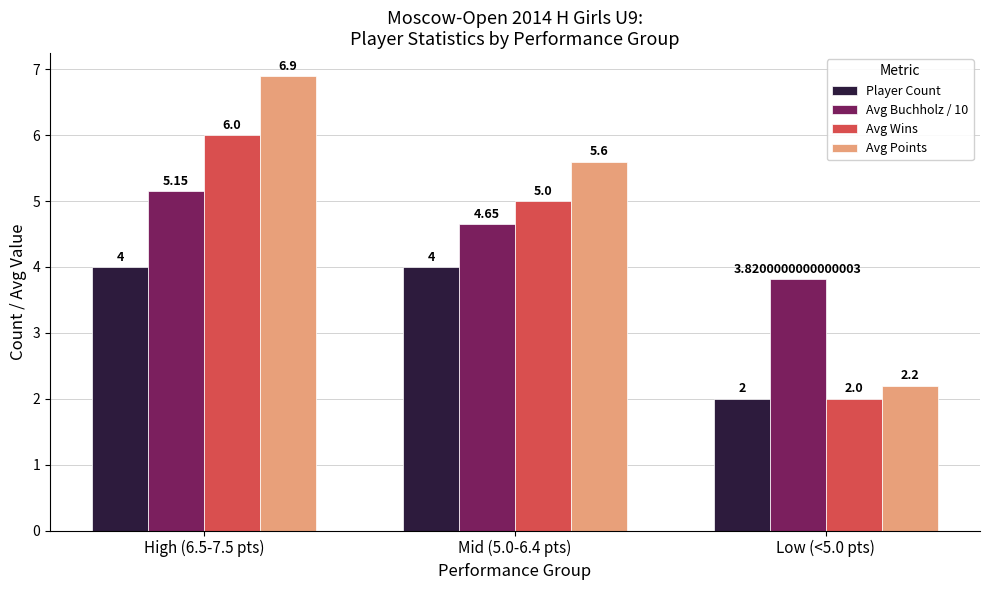

The Avg Buchholz / 10 series shows 1.2 at Low (<5.0 pts). True or false?

False